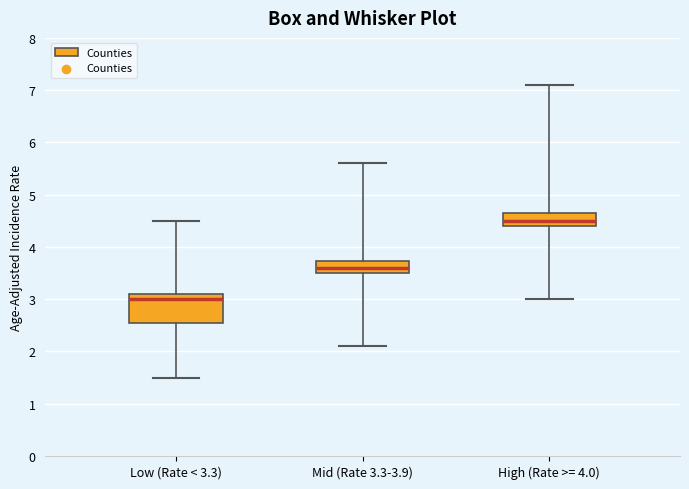

Where is the upper edge of the box for Low (Rate < 3.3) on the y-axis? The values are not printed on the chart, so give them approximately, as read against the axis.

3.1